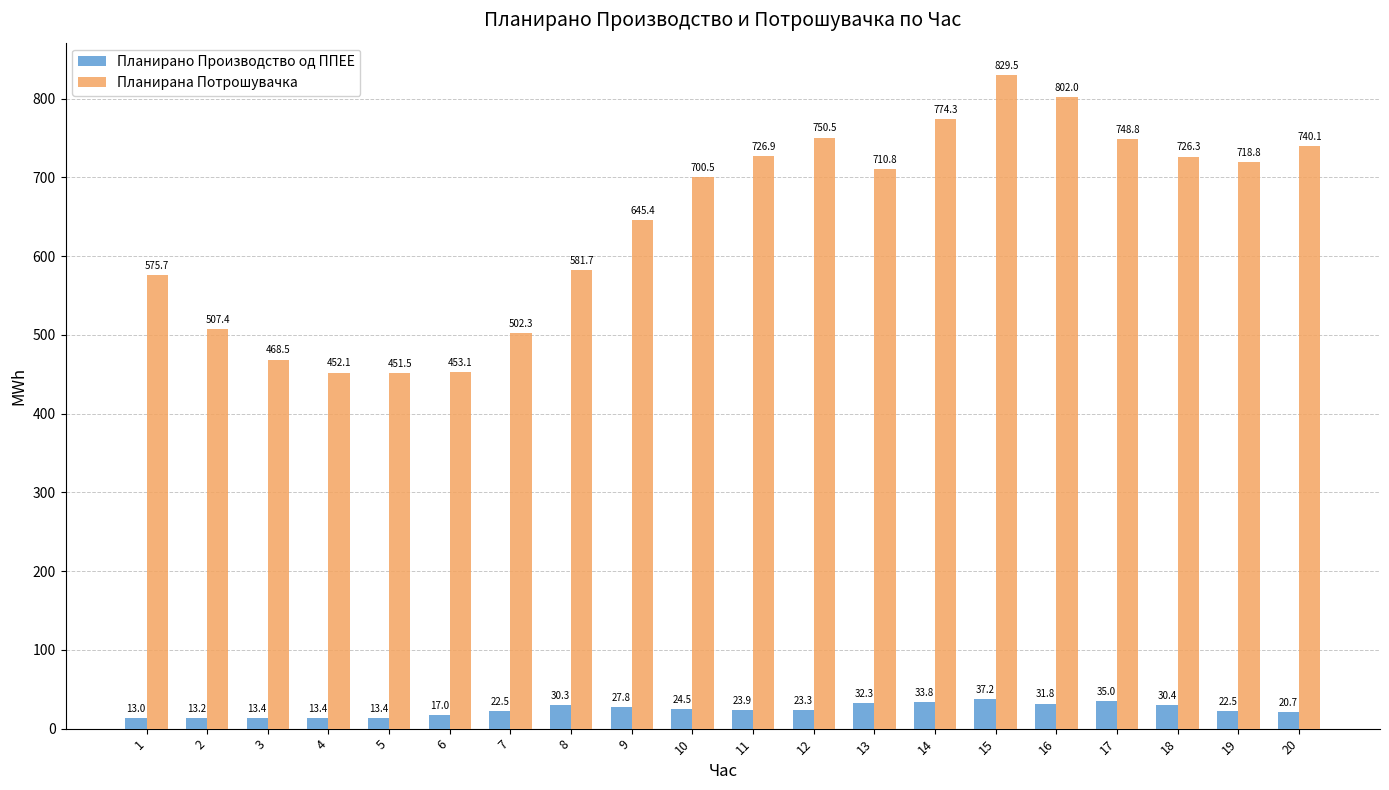

Which series has the largest total across all categories?

Планирана Потрошувачка